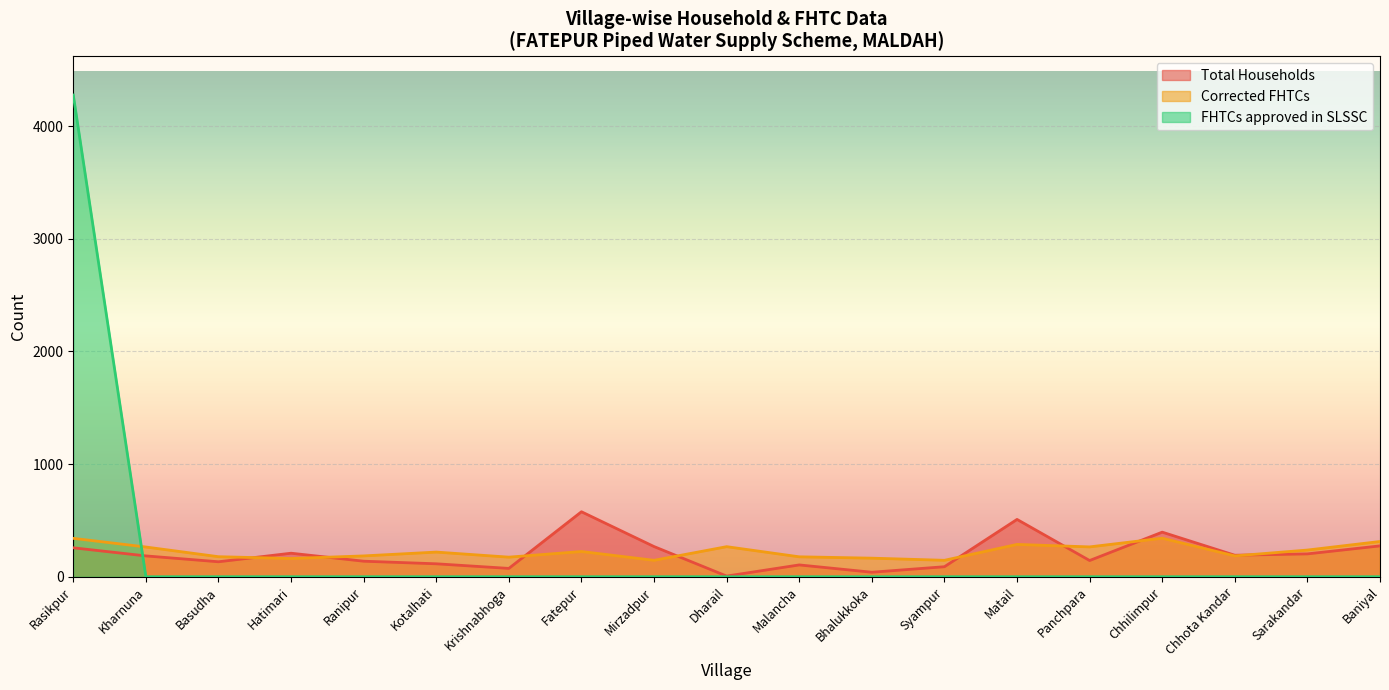

Reading left to right, what are all the values shown in this chart?

Total Households: Rasikpur=257	Kharnuna=185	Basudha=133	Hatimari=209	Ranipur=138	Kotalhati=115	Krishnabhoga=74	Fatepur=577	Mirzadpur=268	Dharail=6	Malancha=105	Bhalukkoka=40	Syampur=89	Matail=509	Panchpara=144	Chhilimpur=396	Chhota Kandar=191	Sarakandar=203	Baniyal=274
Corrected FHTCs: Rasikpur=341	Kharnuna=264	Basudha=178	Hatimari=162	Ranipur=185	Kotalhati=219	Krishnabhoga=174	Fatepur=224	Mirzadpur=146	Dharail=267	Malancha=177	Bhalukkoka=165	Syampur=146	Matail=287	Panchpara=265	Chhilimpur=342	Chhota Kandar=185	Sarakandar=237	Baniyal=313
FHTCs approved in SLSSC: Rasikpur=4277	Kharnuna=0	Basudha=0	Hatimari=0	Ranipur=0	Kotalhati=0	Krishnabhoga=0	Fatepur=0	Mirzadpur=0	Dharail=0	Malancha=0	Bhalukkoka=0	Syampur=0	Matail=0	Panchpara=0	Chhilimpur=0	Chhota Kandar=0	Sarakandar=0	Baniyal=0